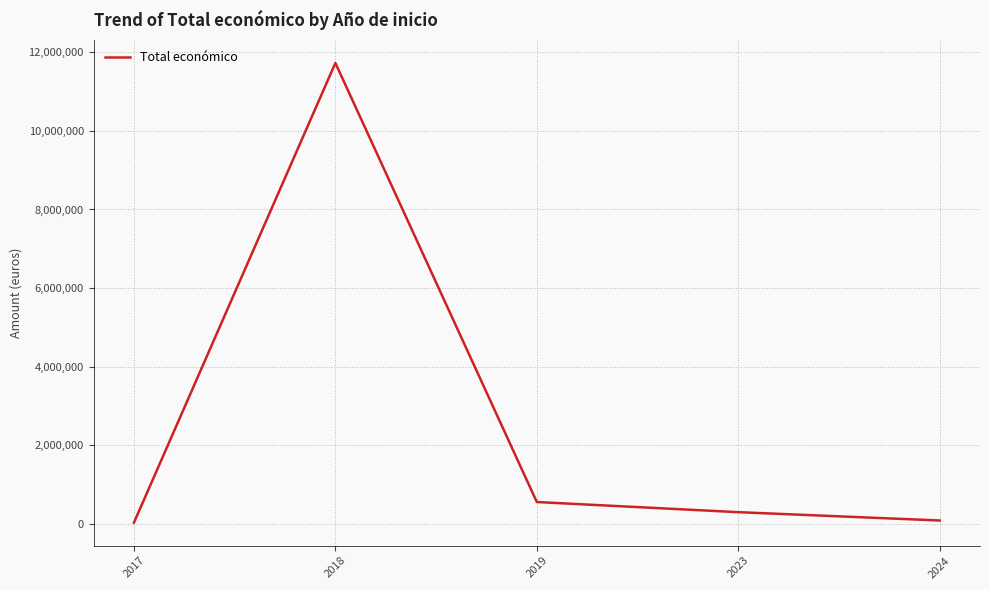

True or false: the data shows 88160 at 2024.

True